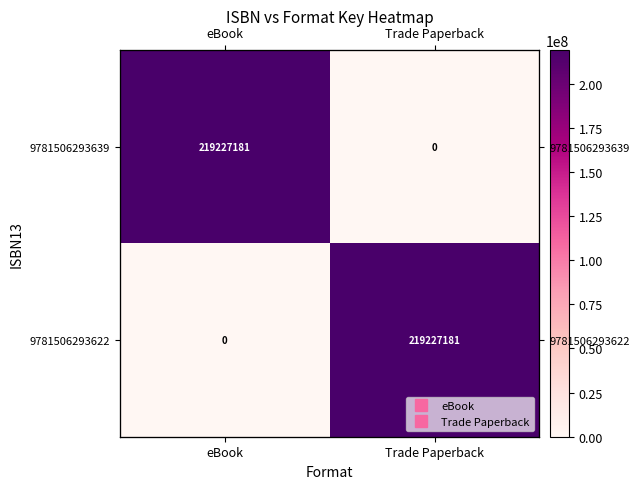

Count the number of categories in the chart.

2